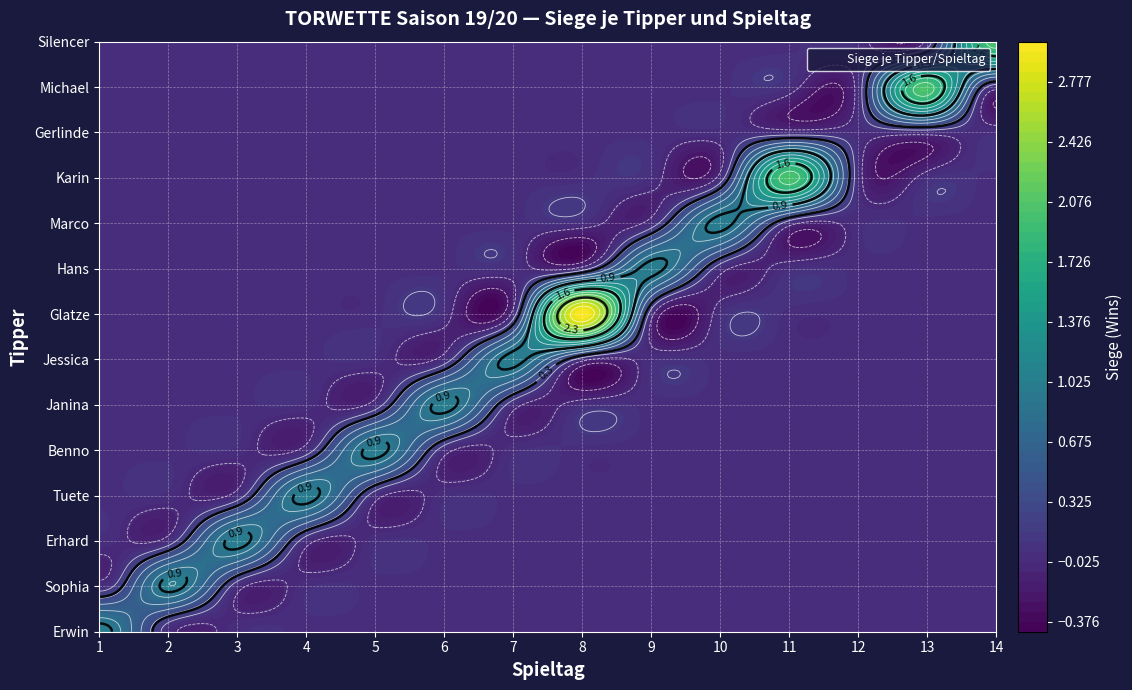

Reading left to right, list all the values displayed in this chart.

Erwin: 1	0	0	0	0	0	0	0	0	0	0	0	0	0
Sophia: 0	1	0	0	0	0	0	0	0	0	0	0	0	0
Erhard: 0	0	1	0	0	0	0	0	0	0	0	0	0	0
Tuete: 0	0	0	1	0	0	0	0	0	0	0	0	0	0
Benno: 0	0	0	0	1	0	0	0	0	0	0	0	0	0
Janina: 0	0	0	0	0	1	0	0	0	0	0	0	0	0
Jessica: 0	0	0	0	0	0	1	0	0	0	0	0	0	0
Glatze: 0	0	0	0	0	0	0	3	0	0	0	0	0	0
Hans: 0	0	0	0	0	0	0	0	1	0	0	0	0	0
Marco: 0	0	0	0	0	0	0	0	0	1	0	0	0	0
Karin: 0	0	0	0	0	0	0	0	0	0	2	0	0	0
Gerlinde: 0	0	0	0	0	0	0	0	0	0	0	0	0	0
Michael: 0	0	0	0	0	0	0	0	0	0	0	0	2	0
Silencer: 0	0	0	0	0	0	0	0	0	0	0	0	0	2